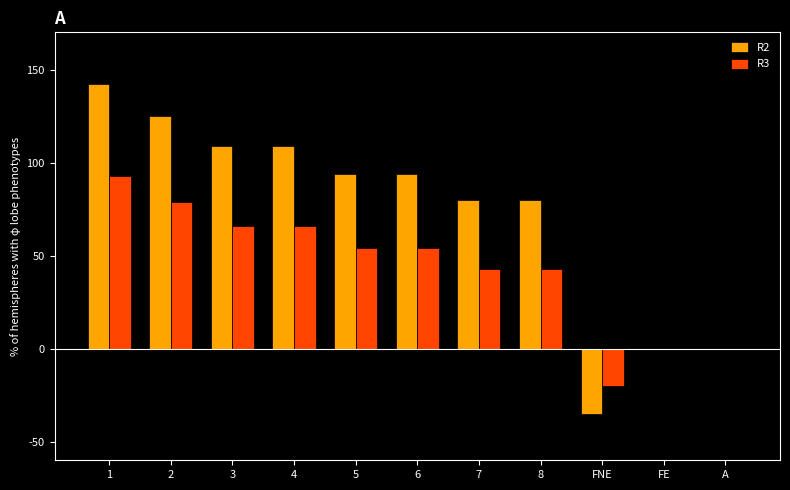

Are the bars grouped side by side (vs. stacked)?

Yes